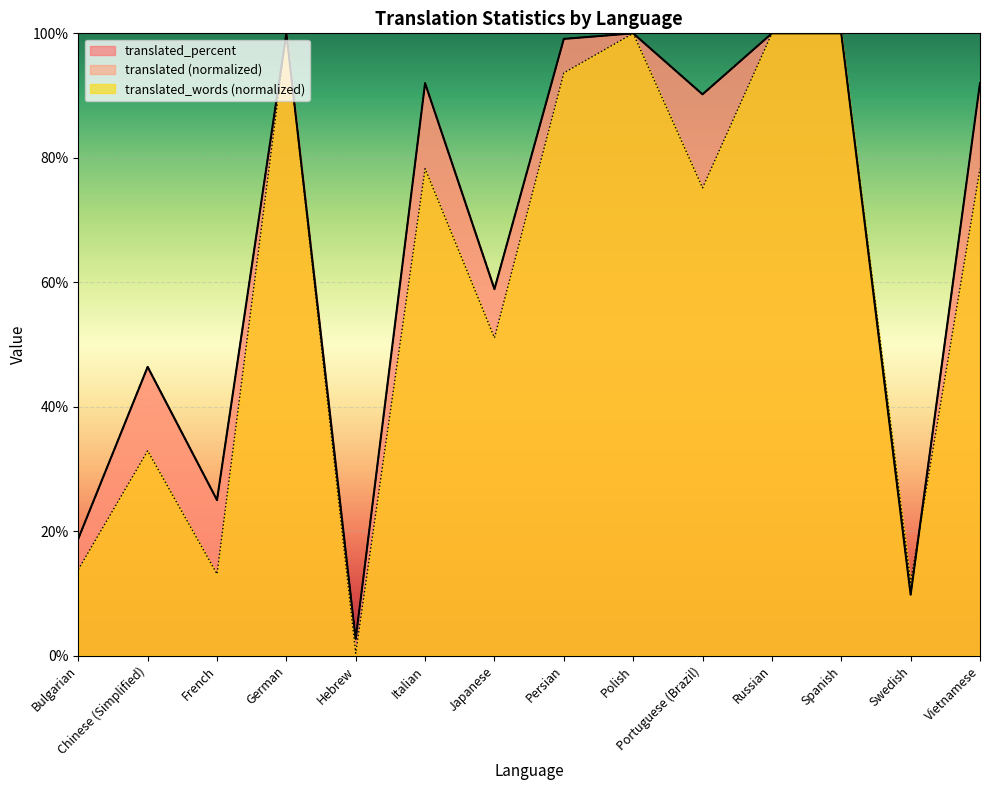

What is the average value of the translated_words series?

60.6